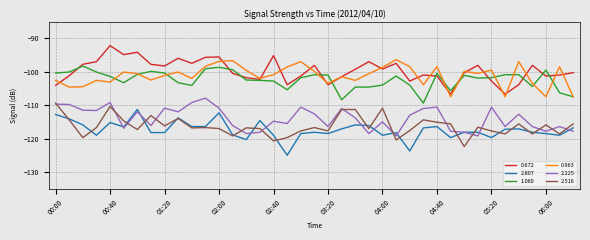

What is the maximum value shown in the chart?

-92.2